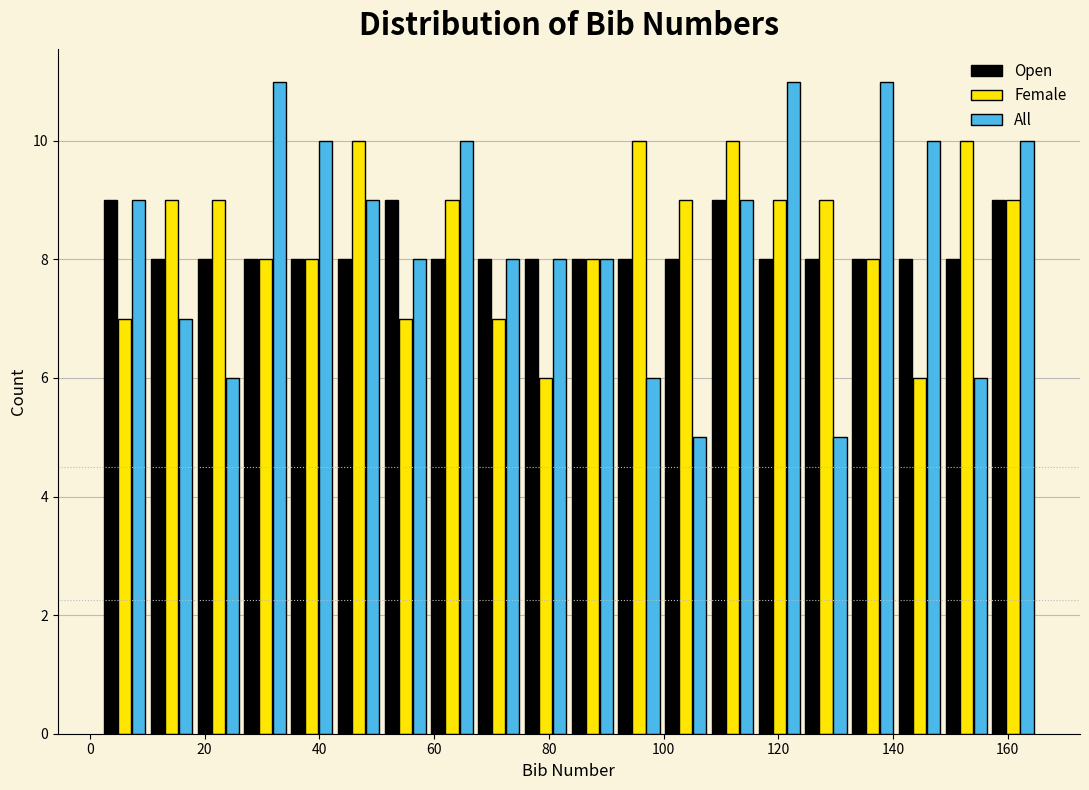

Reading left to right, transcribe this chart: for each range on the x-axis, give the height of each series' bar. Neither the bar edges nor the heights are printed on the chart, so give them approximately, as read against the axes.

2 to 10: Open=9	Female=7	All=9
10 to 18: Open=8	Female=9	All=7
18 to 26: Open=8	Female=9	All=6
26 to 34: Open=8	Female=8	All=11
34 to 42: Open=8	Female=8	All=10
42 to 50: Open=8	Female=10	All=9
50 to 60: Open=9	Female=7	All=8
60 to 68: Open=8	Female=9	All=10
68 to 76: Open=8	Female=7	All=8
76 to 84: Open=8	Female=6	All=8
84 to 92: Open=8	Female=8	All=8
92 to 100: Open=8	Female=10	All=6
100 to 108: Open=8	Female=9	All=5
108 to 116: Open=9	Female=10	All=9
116 to 124: Open=8	Female=9	All=11
124 to 132: Open=8	Female=9	All=5
132 to 140: Open=8	Female=8	All=11
140 to 148: Open=8	Female=6	All=10
148 to 156: Open=8	Female=10	All=6
156 to 166: Open=9	Female=9	All=10